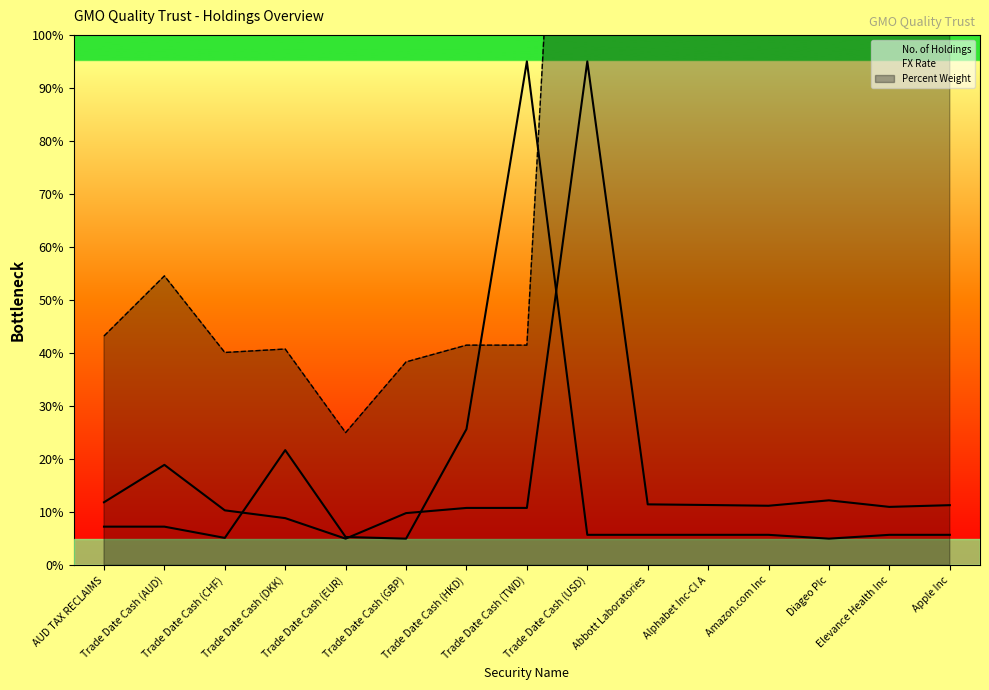

How many lines are shown in the chart?

3